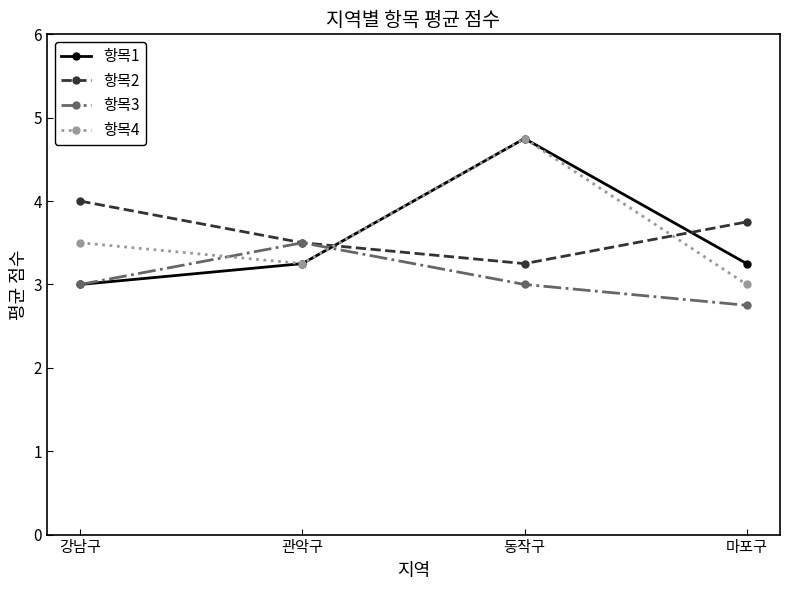

How many distinct data groups are displayed?

4